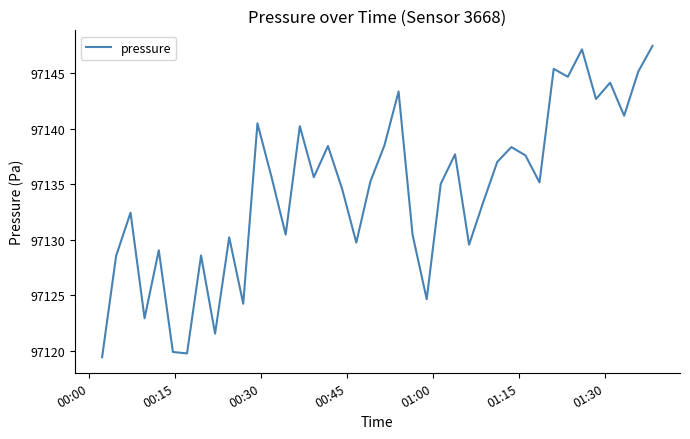

What is the minimum value shown in the chart?

97119.4